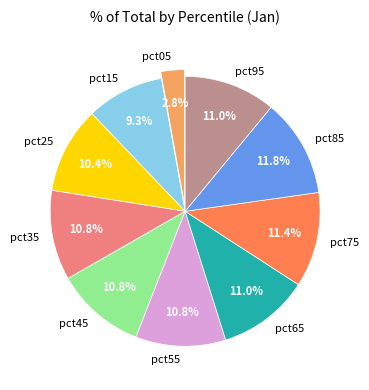

What is the smallest slice in the pie chart?

pct05